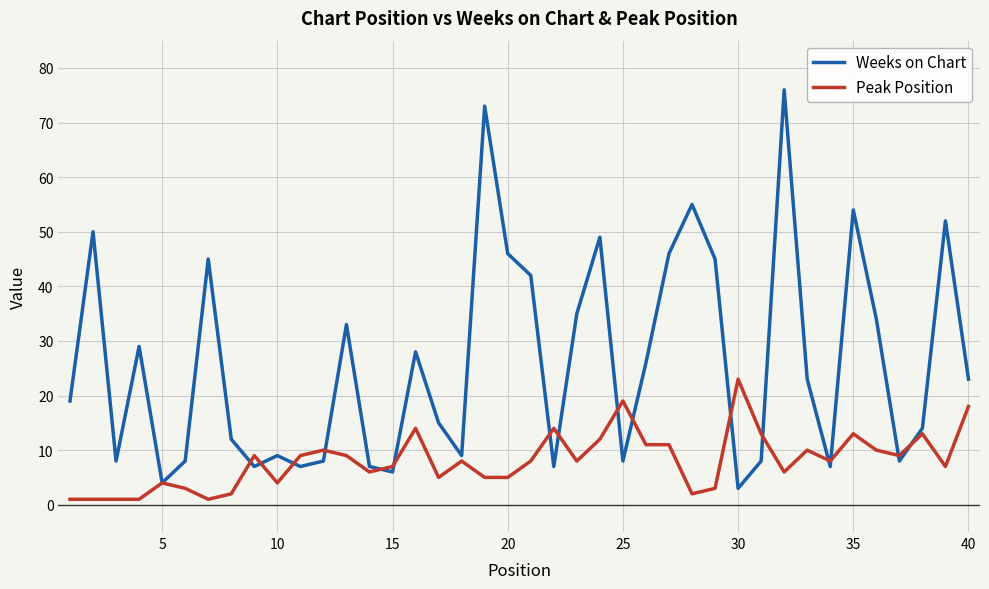

Reading left to right, what are all the values shown in this chart?

Weeks on Chart: 19	50	8	29	4	8	45	12	7	9	7	8	33	7	6	28	15	9	73	46	42	7	35	49	8	26	46	55	45	3	8	76	23	7	54	34	8	14	52	23
Peak Position: 1	1	1	1	4	3	1	2	9	4	9	10	9	6	7	14	5	8	5	5	8	14	8	12	19	11	11	2	3	23	13	6	10	8	13	10	9	13	7	18